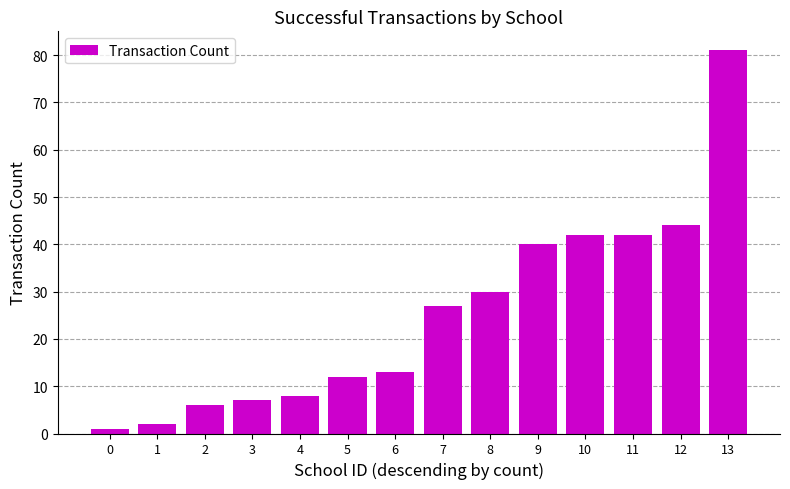

What is the maximum value shown in the chart?

81